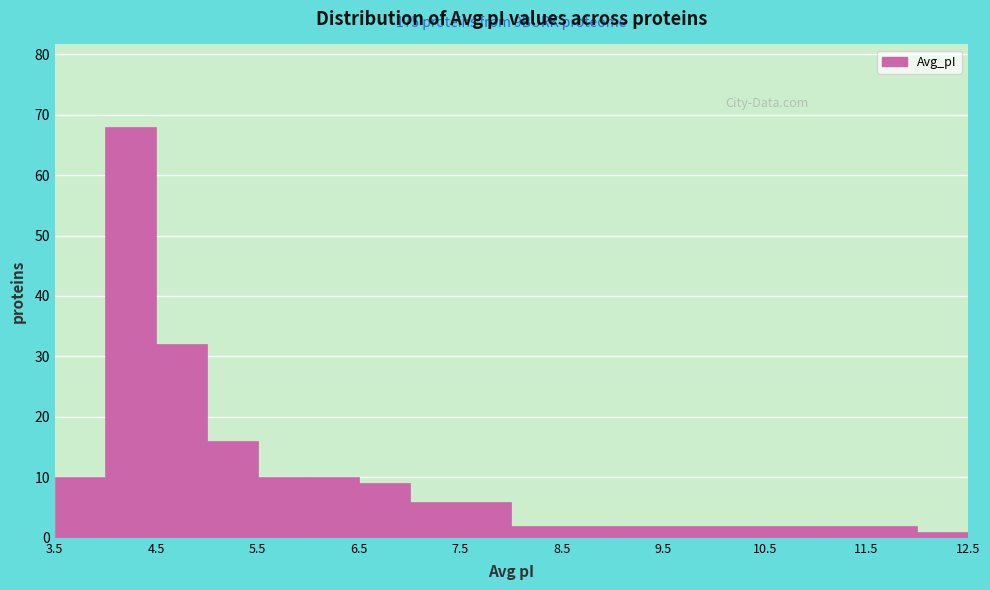

Which range on the x-axis has the tallest bar?

4.0 to 4.5